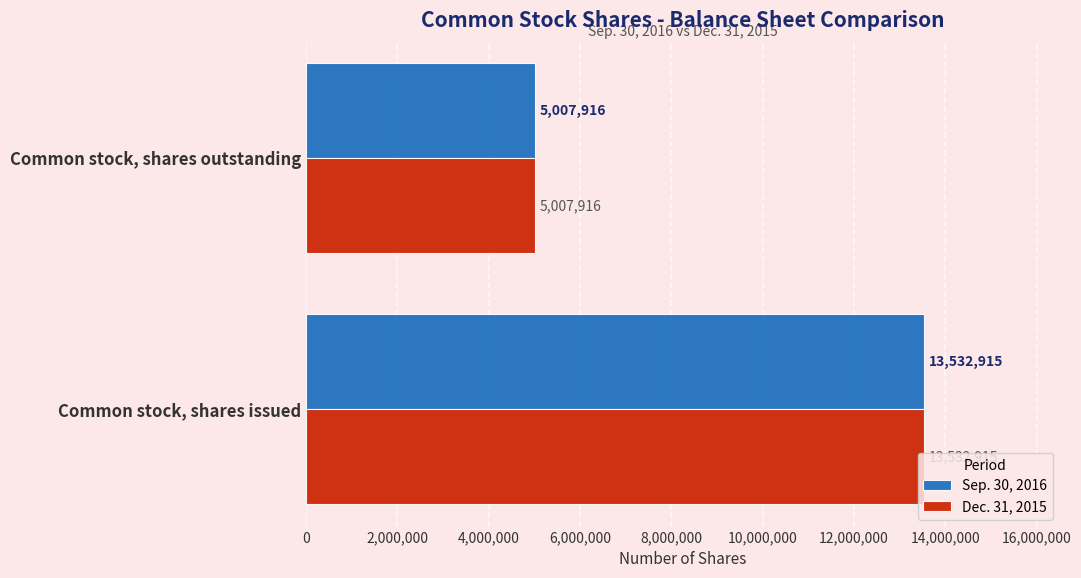

At which category is the sum across all series the highest?

Common stock, shares issued